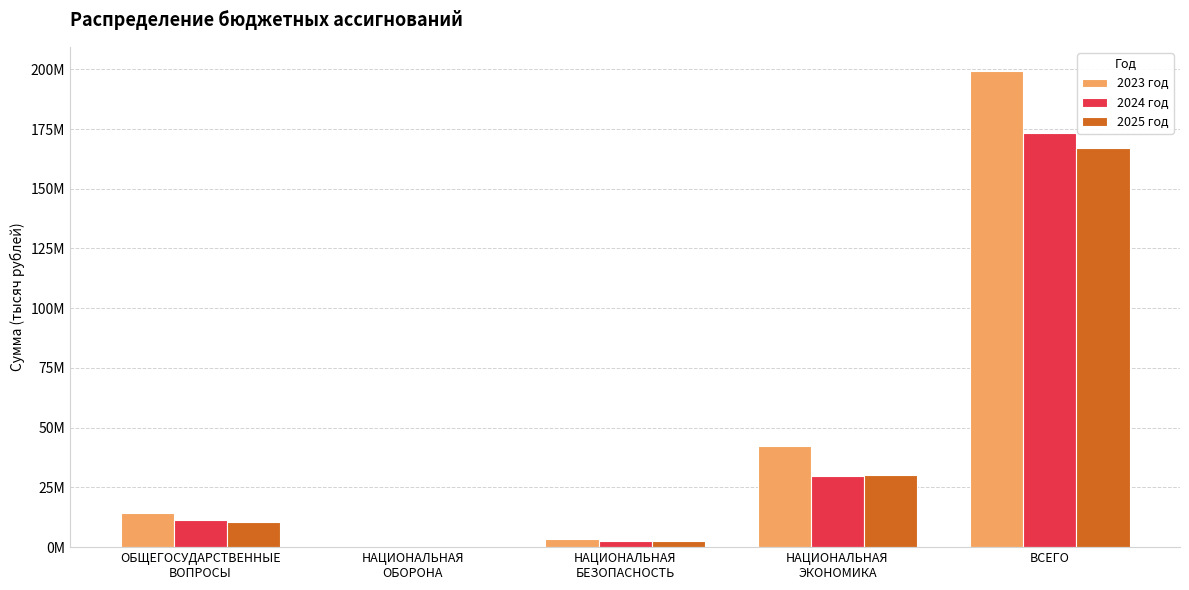

Which series has the largest total across all categories?

2023 год